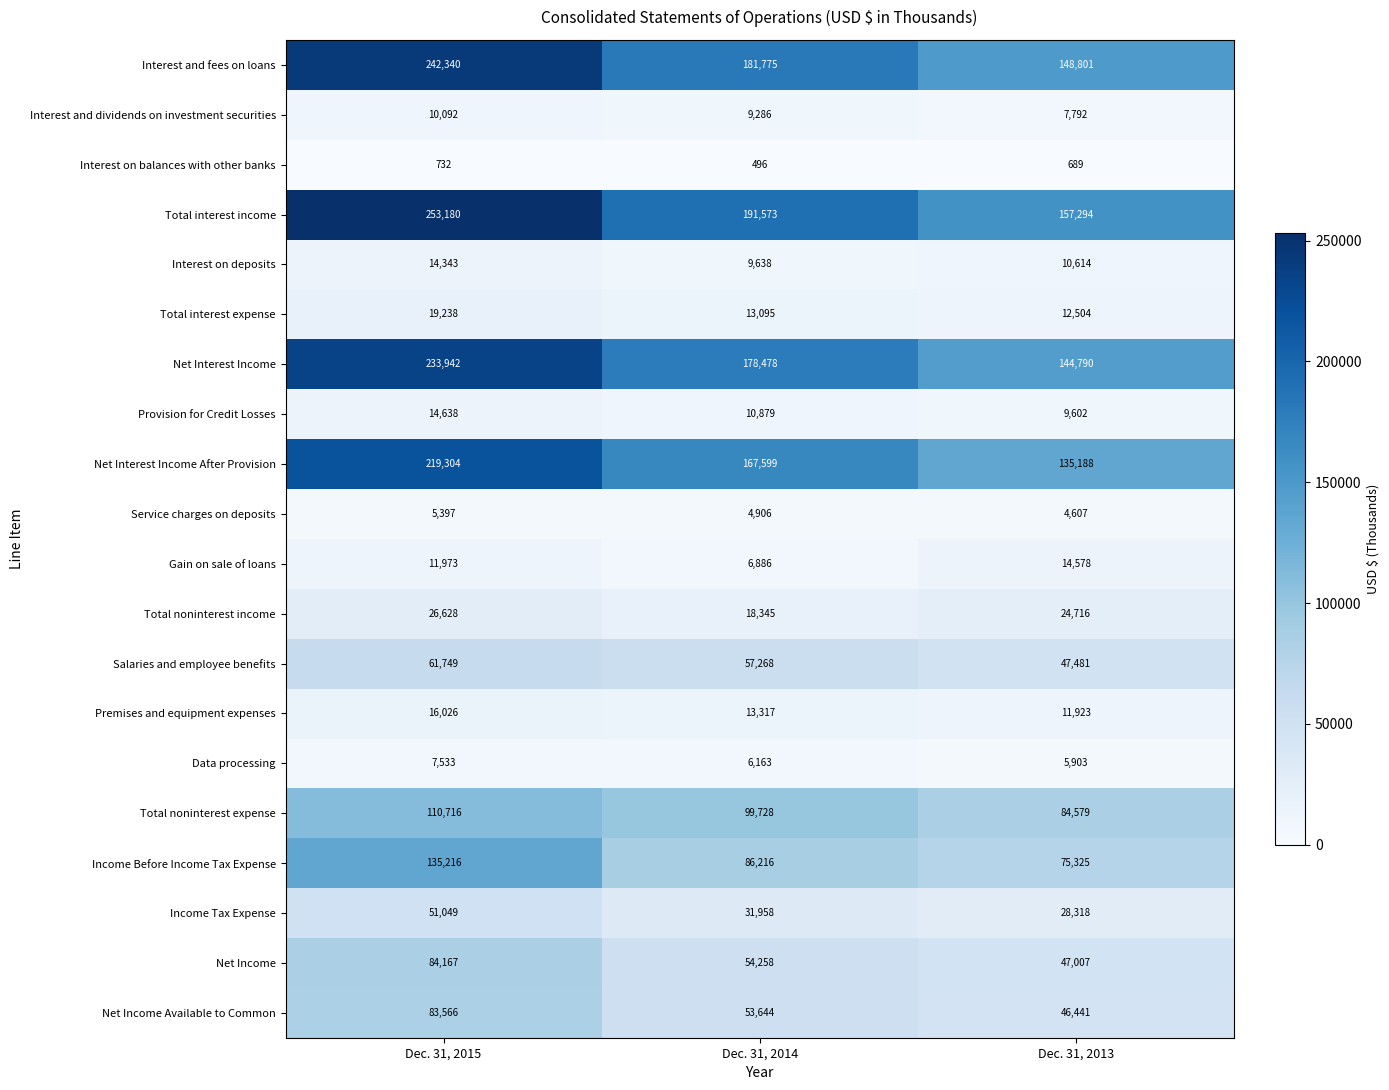

At which label is Interest on deposits closest to 11990?

Dec. 31, 2013